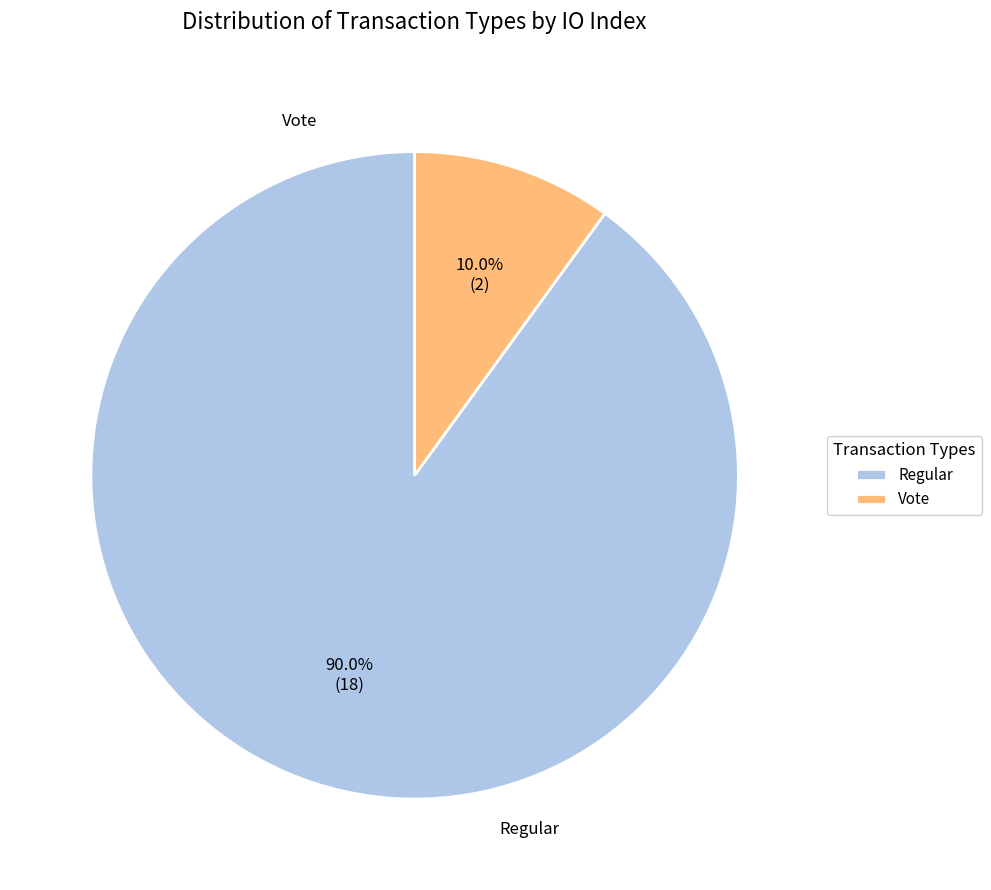

Rank the categories by value from lowest to highest.

Vote, Regular